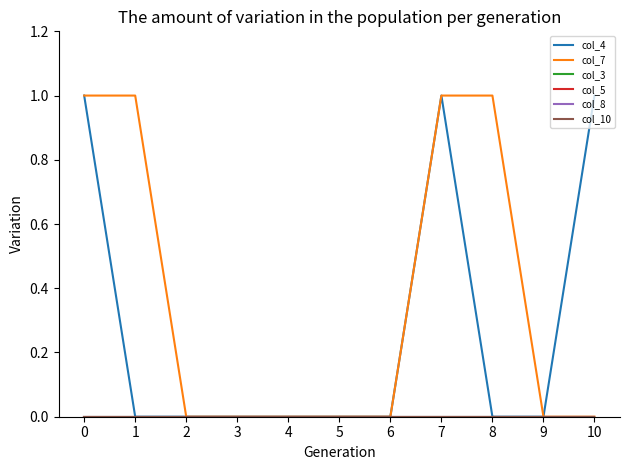

Does the chart display data point markers on the line(s)?

No